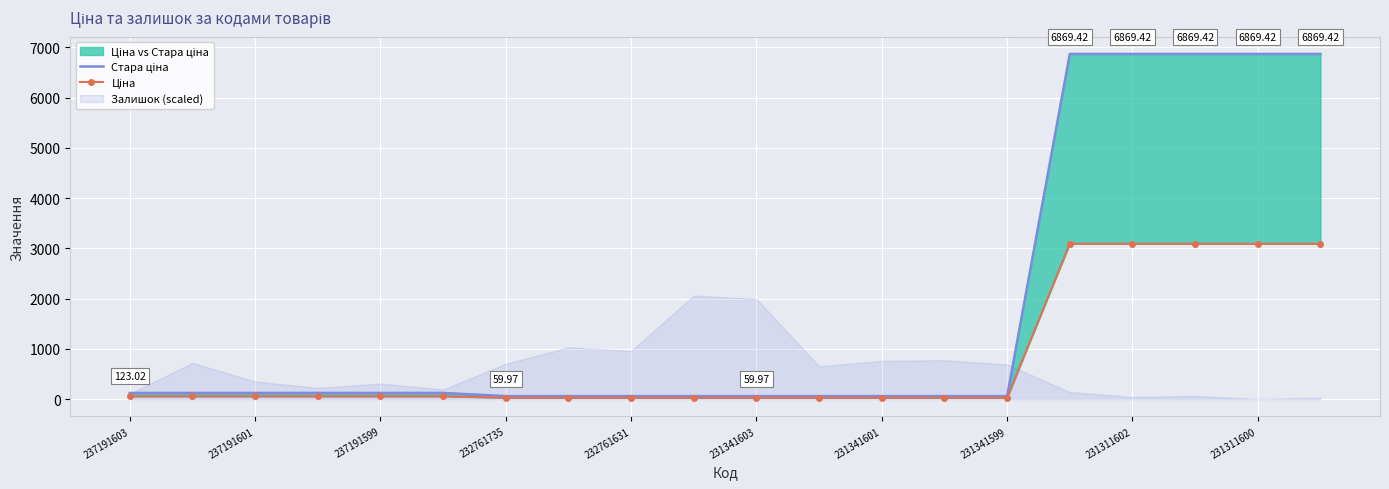

What is the sum of all Стара ціна values?

35624.9